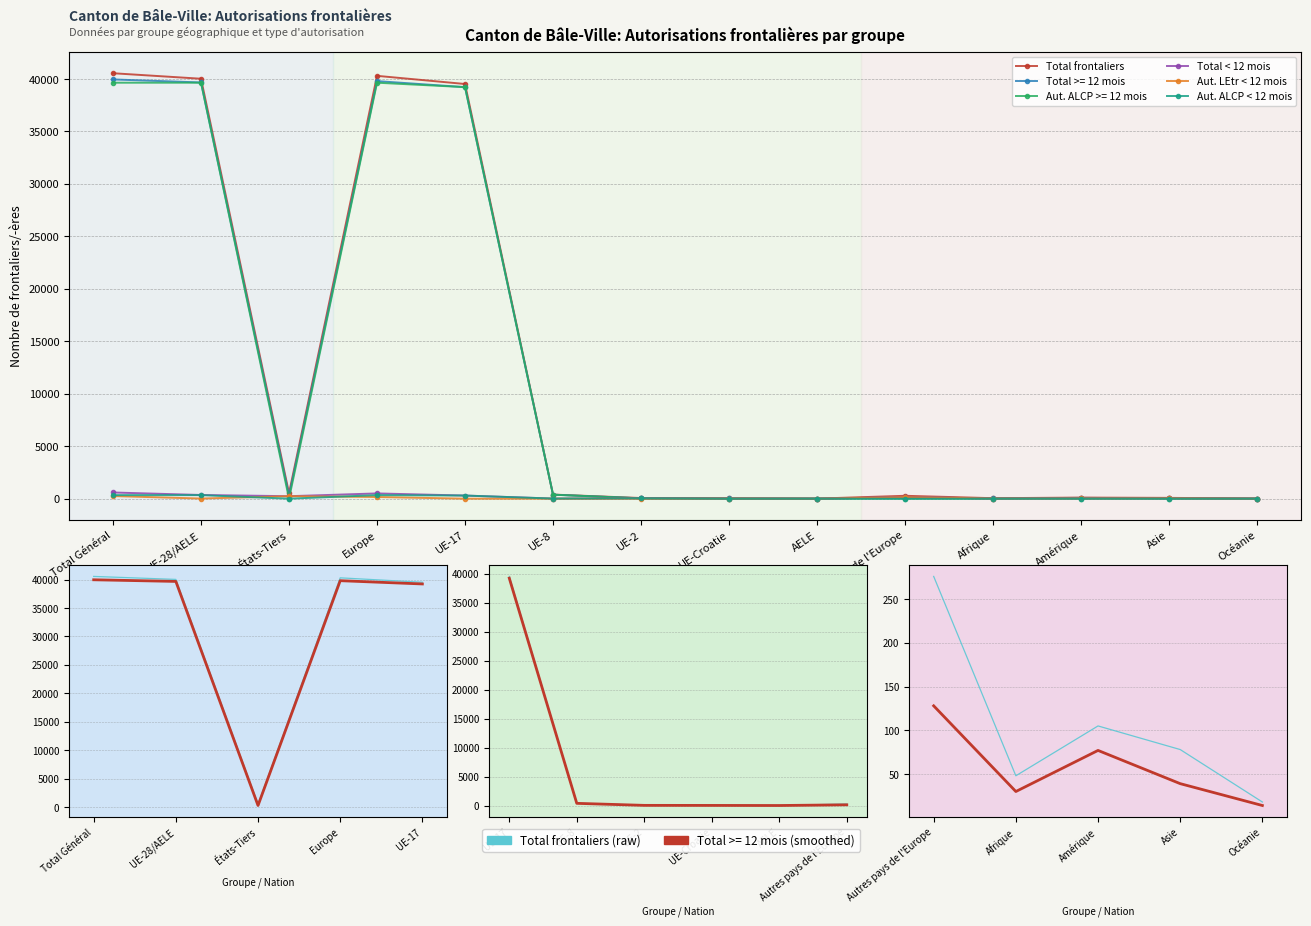

What is the sum of the Total < 12 mois values at Asie and UE-28/AELE?

393